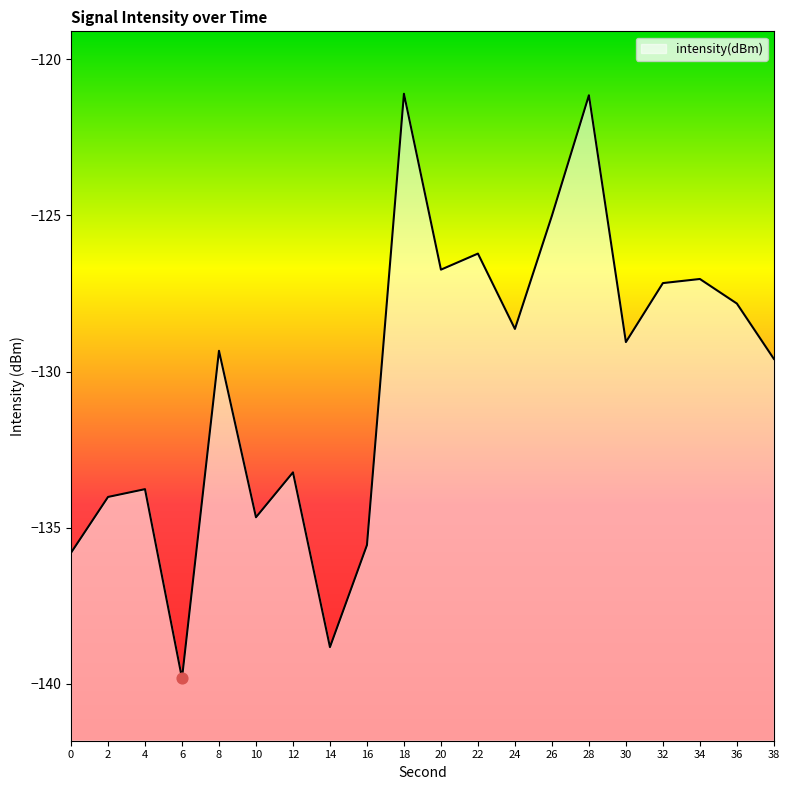

What is the change in value from 8 to 20?

+2.6